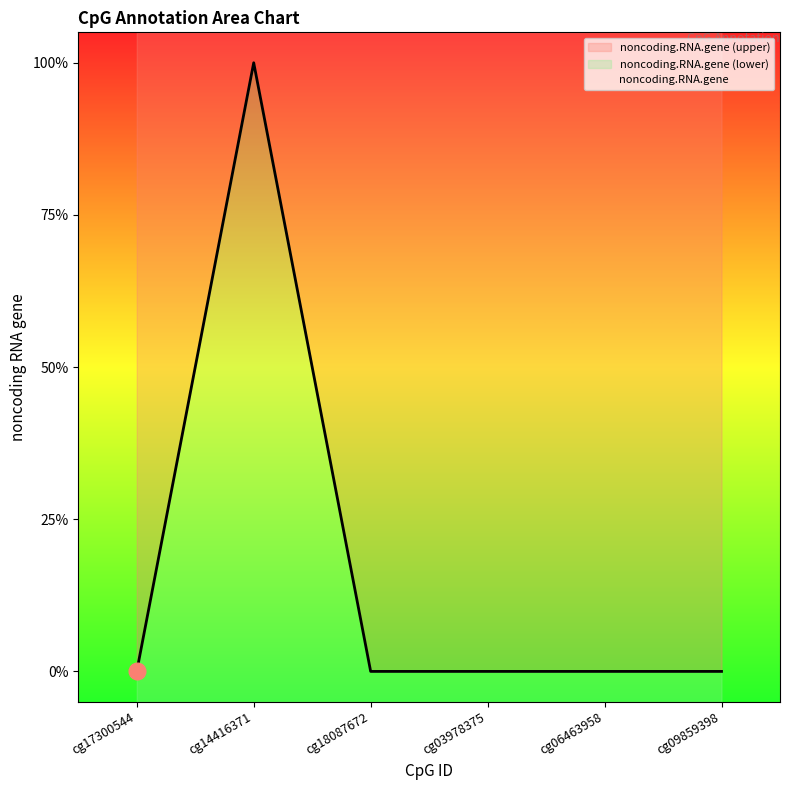

Where is the data nearest to the value 0?

cg17300544